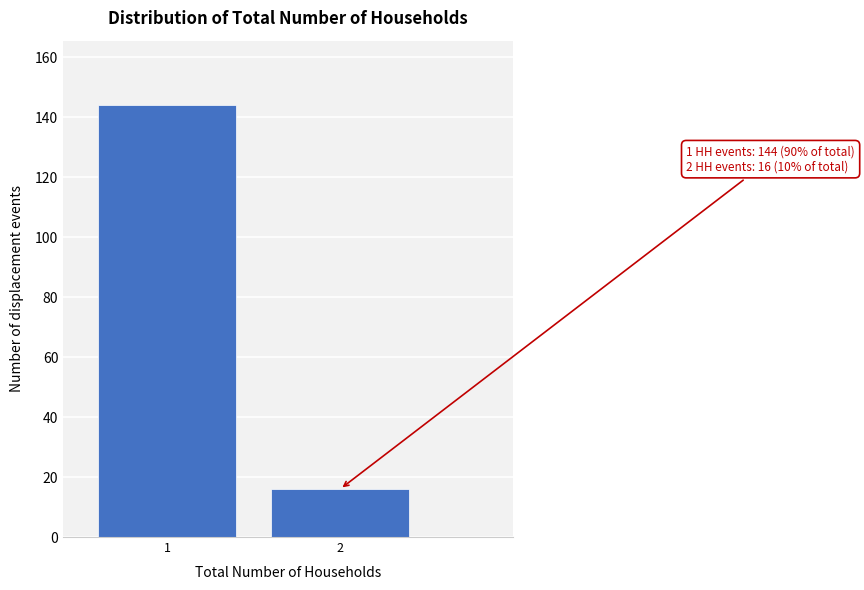

Reading right to left, transcribe all the data shown in this chart.

2=16	1=144